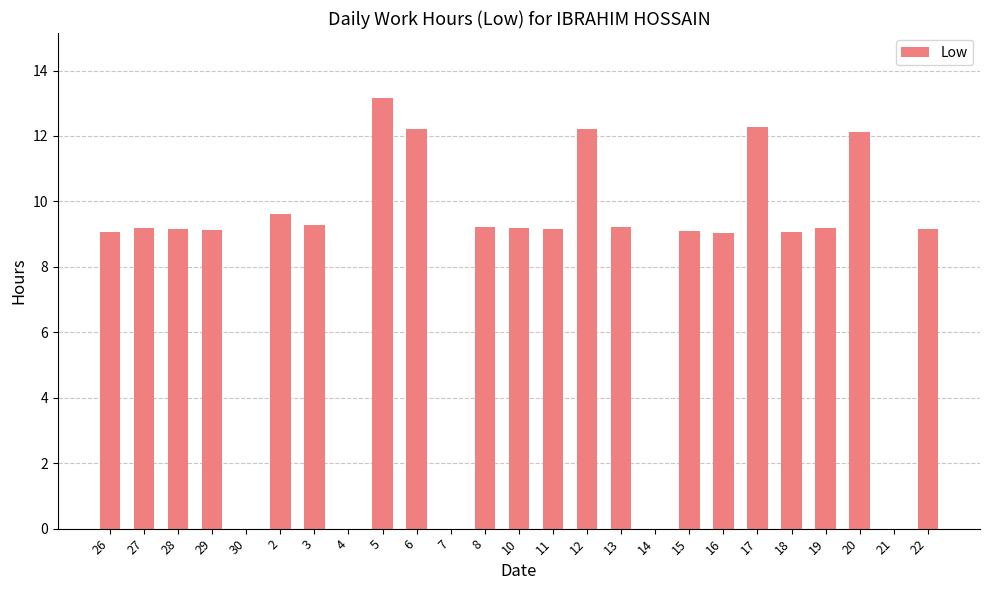

Which category has the highest value across all series?

5